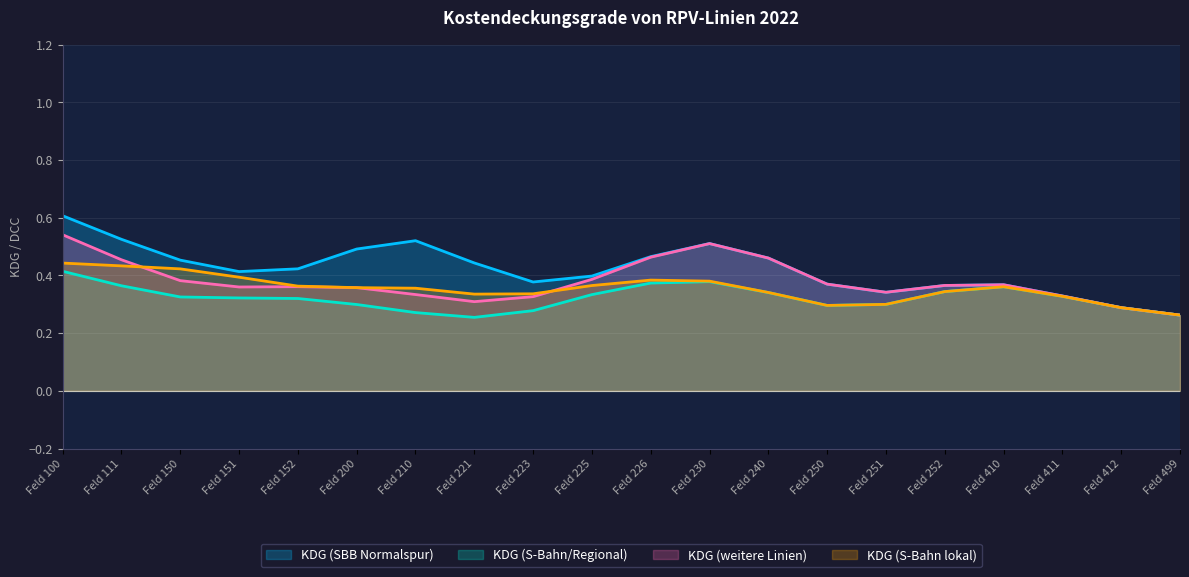

What is the total value across all series at Feld 240?

1.6